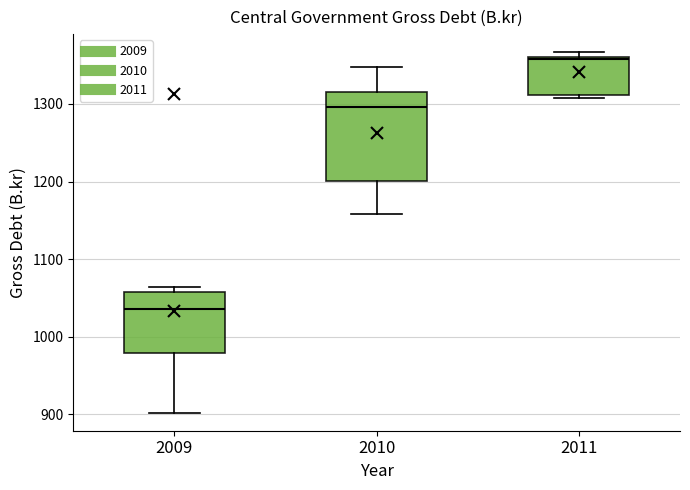

Reading left to right, read every box against the y-axis: the position of its median line, the range the box covers, and the ends of its whiskers. The values are not printed on the chart, so give them approximately, as read against the axis.

2009: median 1040, box 980 to 1060, whiskers 900 to 1060 (just above the box's upper edge)
2010: median 1300, box 1200 to 1320, whiskers 1160 to 1350
2011: median 1360, box 1310 to 1360, whiskers 1310 (just below the box's lower edge) to 1370